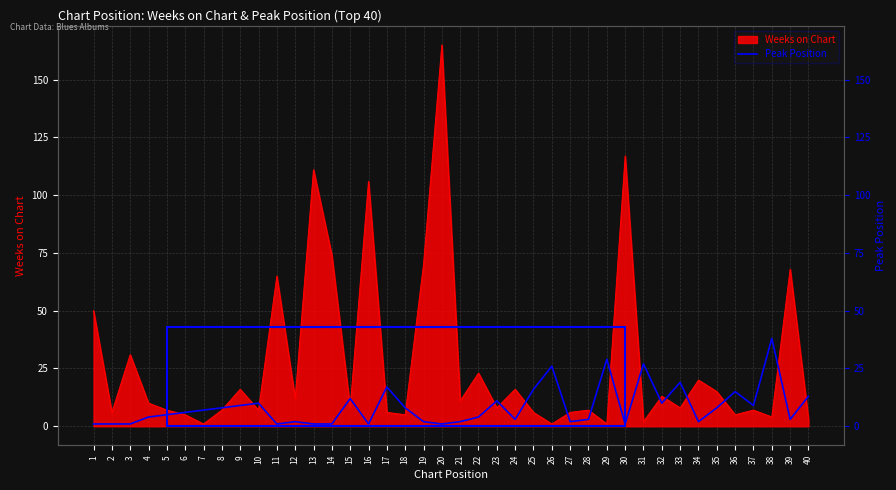

The chart shows a value of 1 at 2. True or false?

True